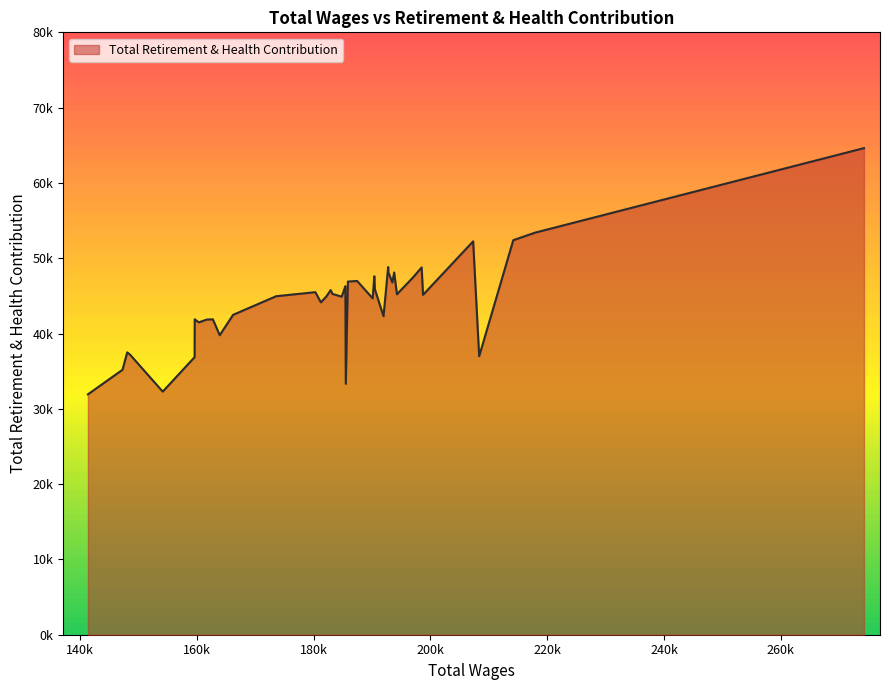

True or false: the data has more than 0 interior local peaks.

True